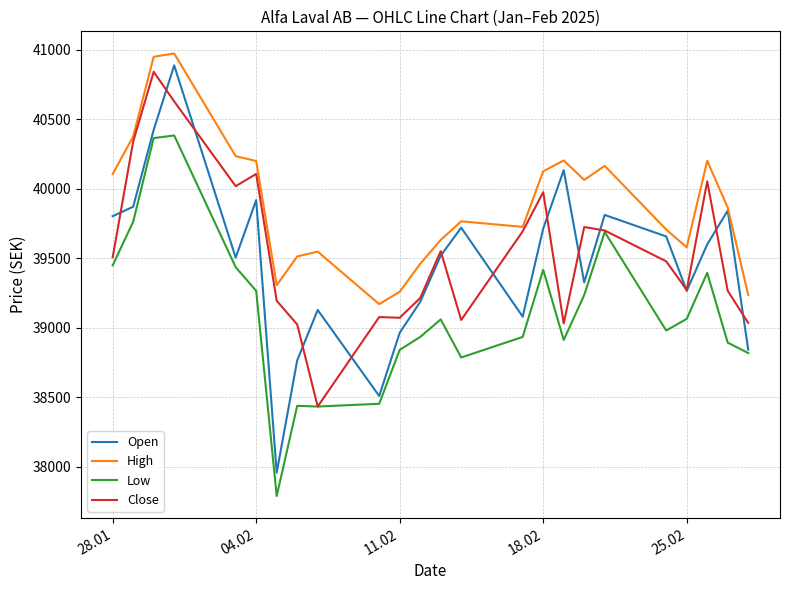

Which series has the widest spread of values?

Open